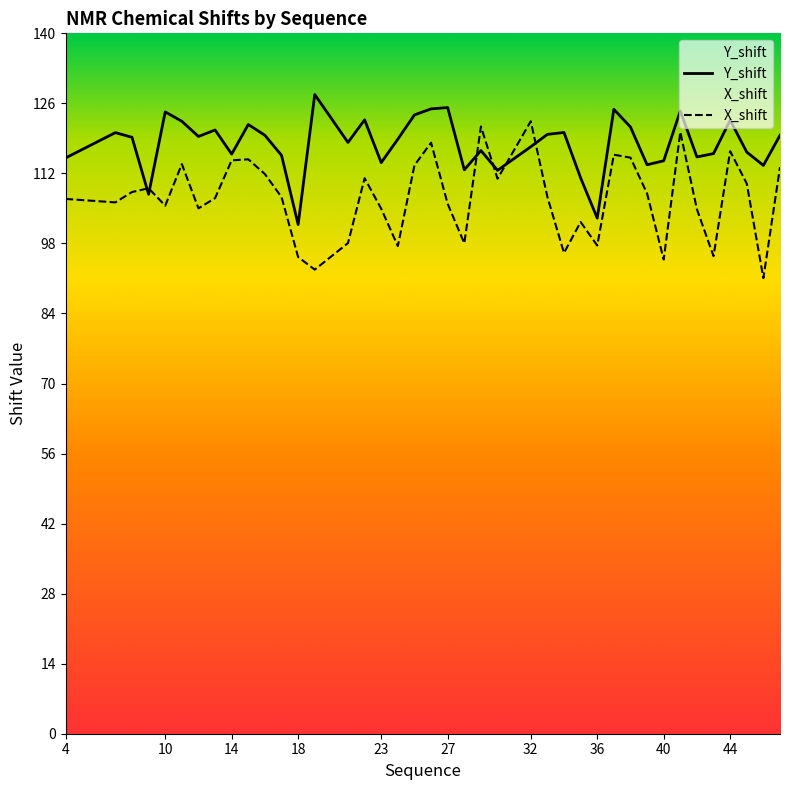

At which label is X_shift closest to 106?

27